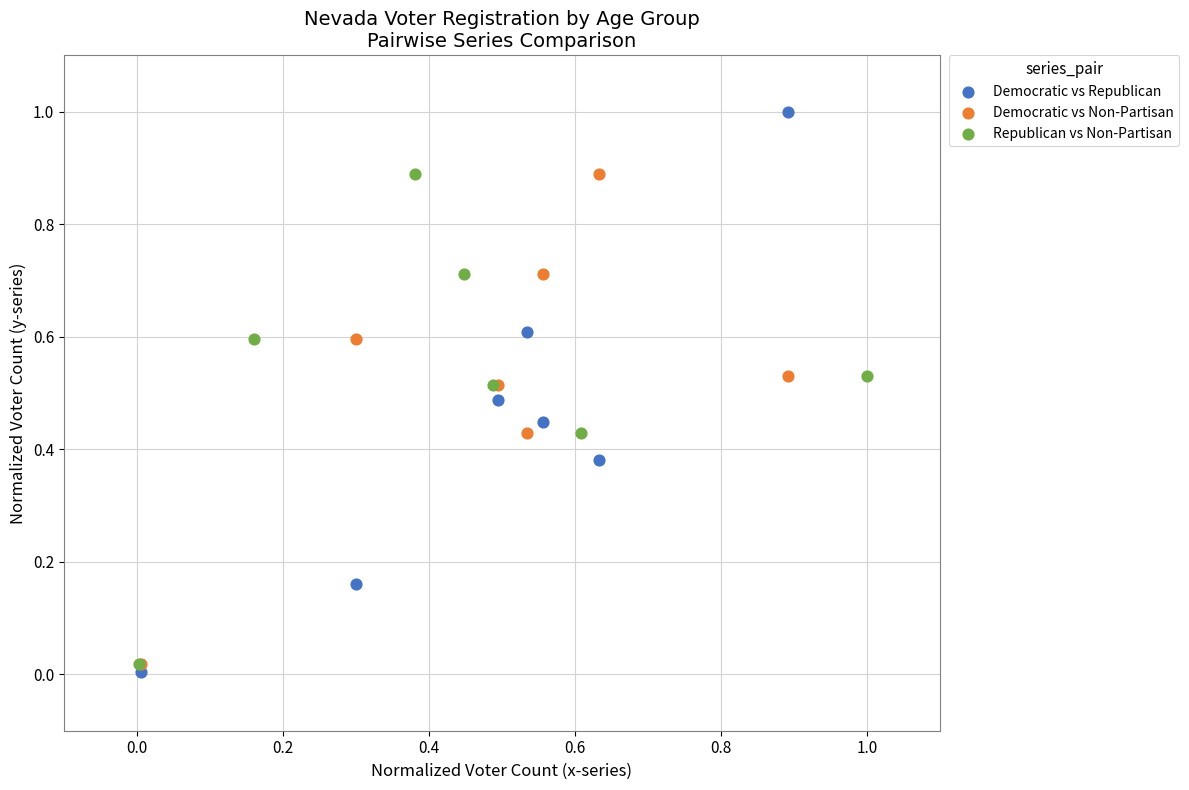

Which series contains the highest Y value?

Democratic vs Republican